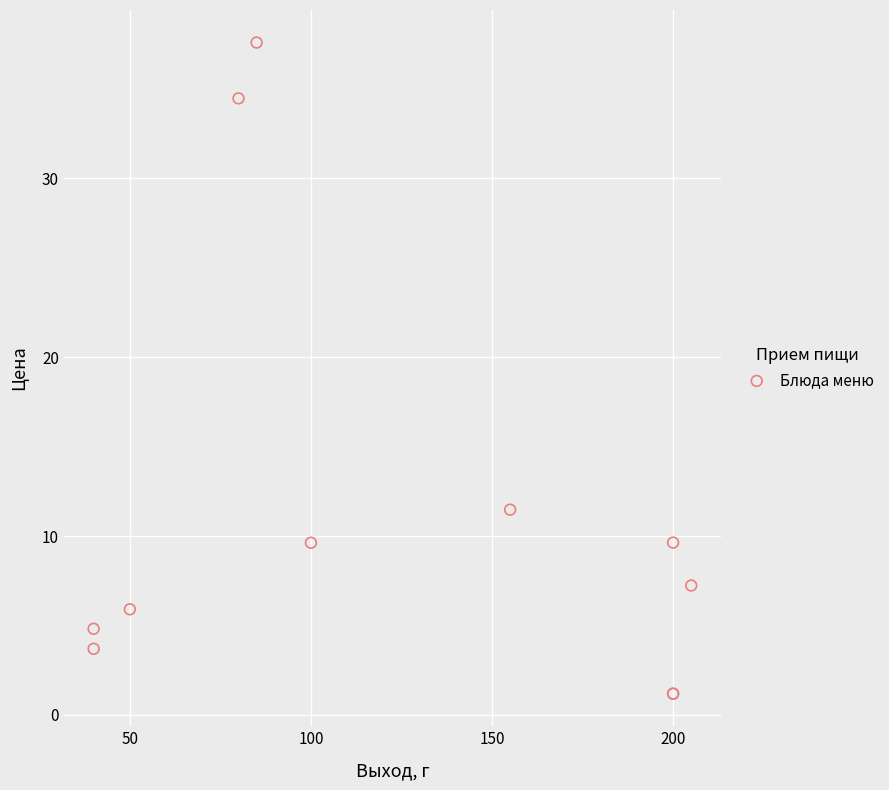

What Y value in the scatter plot is closest to 19?

11.5